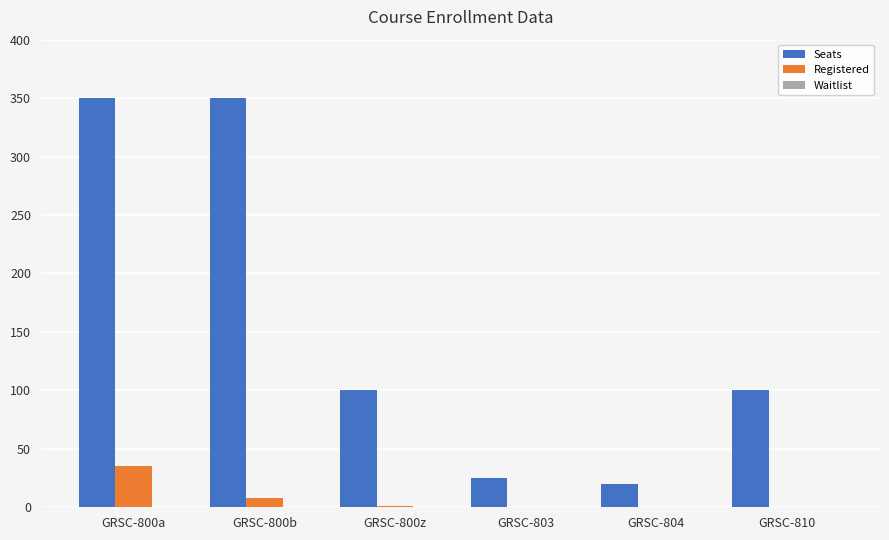

Which series has the largest total across all categories?

Seats